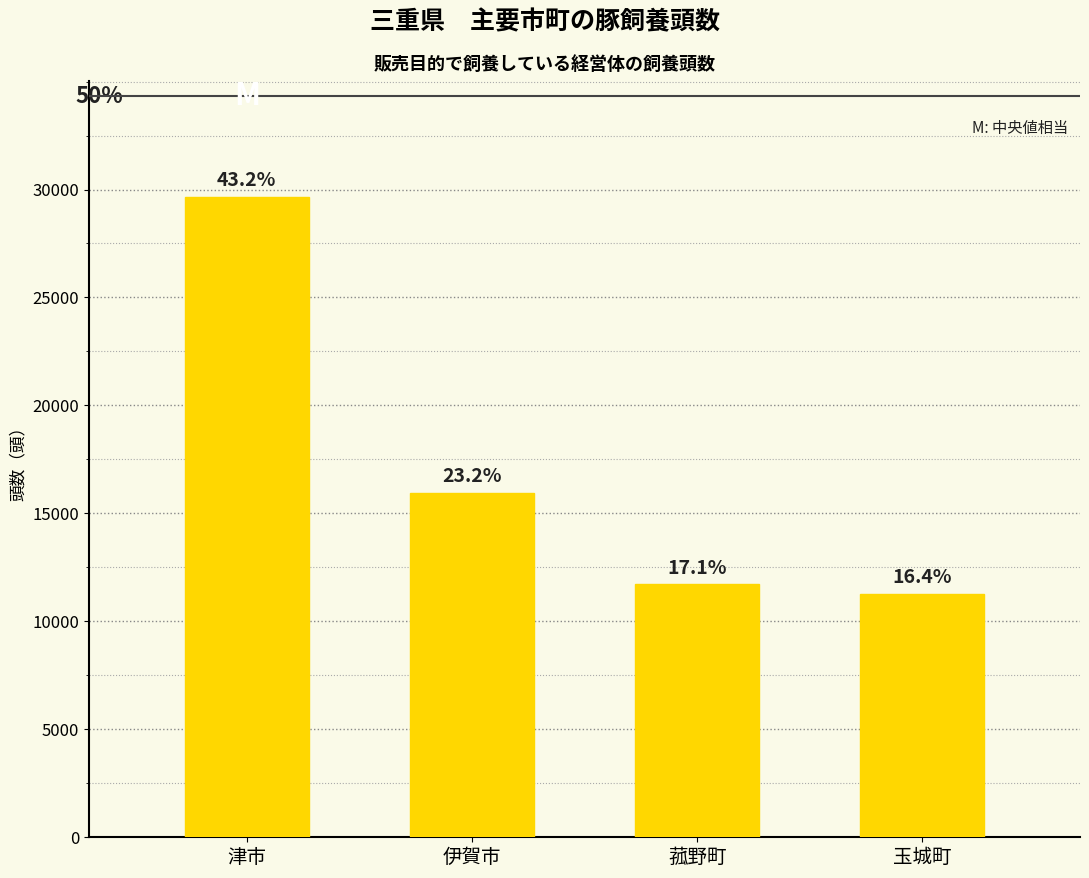

What is the average value?

17160